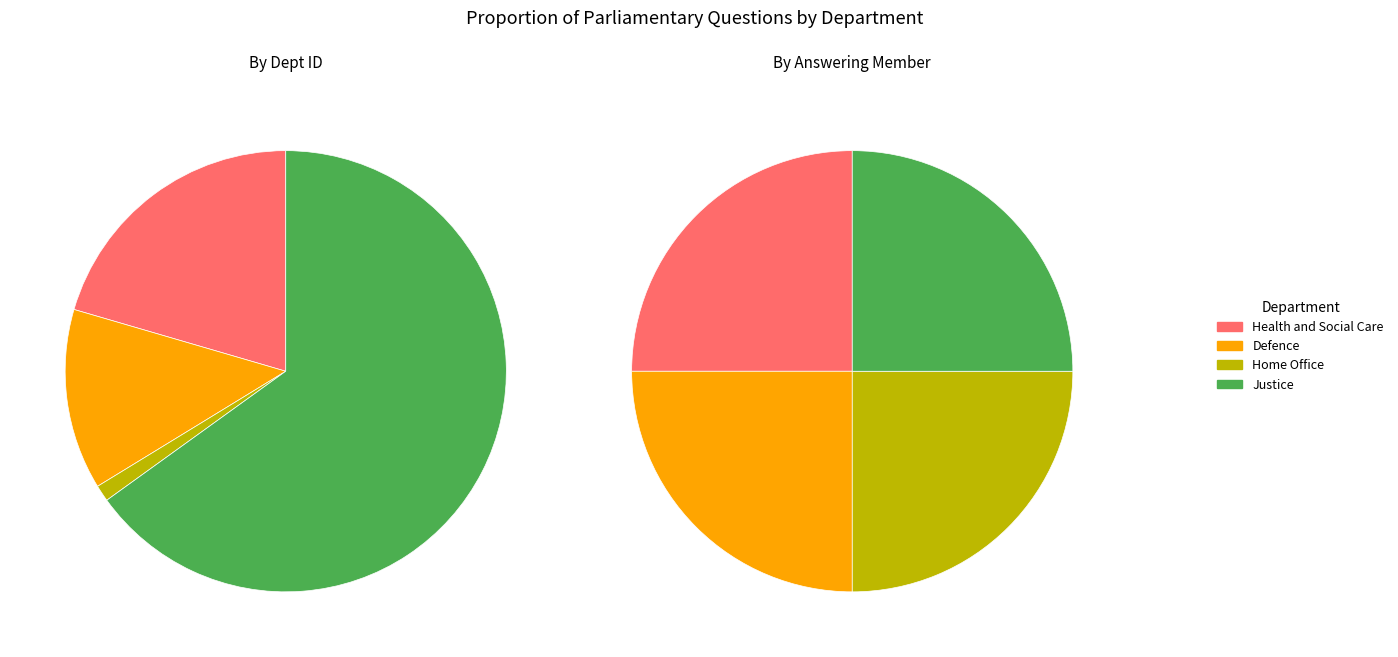

To the nearest percent, what is the average slice percentage?

25%